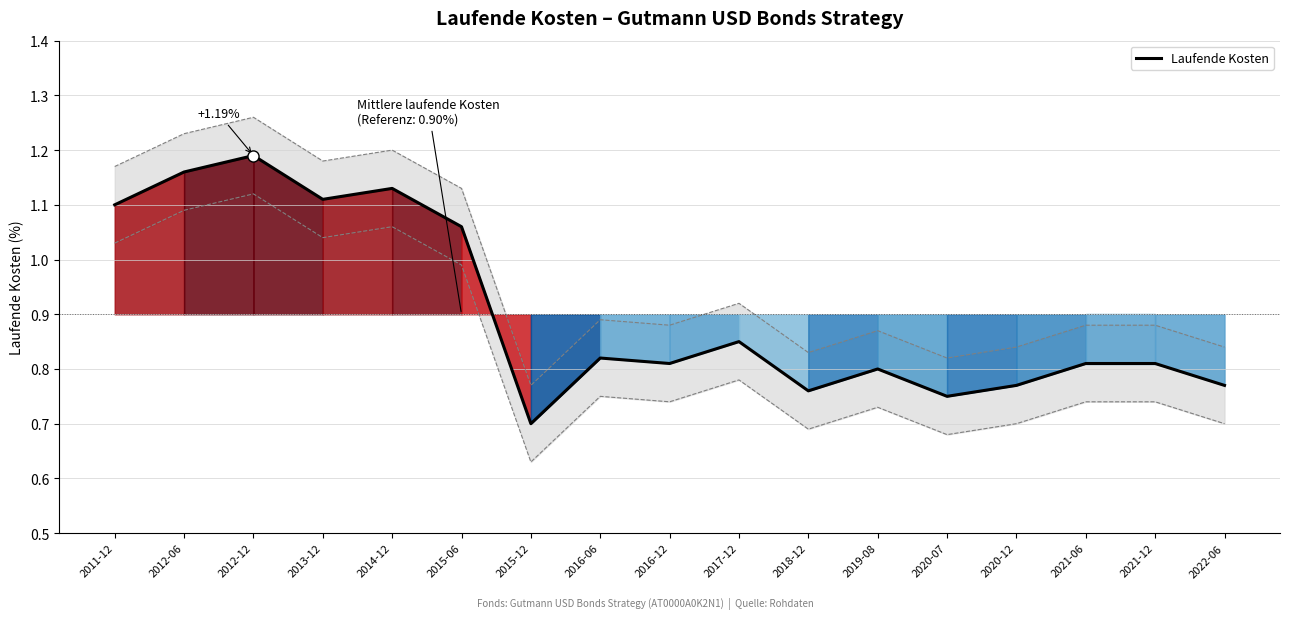

Which has a higher value, 2016-06 or 2011-12?

2011-12